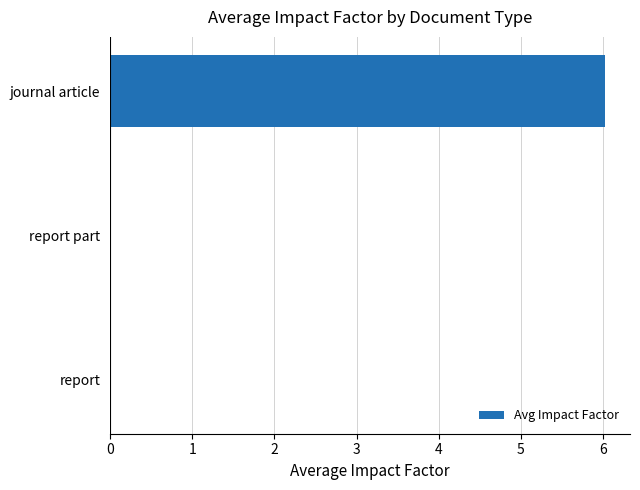

The chart shows a value of 0.0 at report. True or false?

True